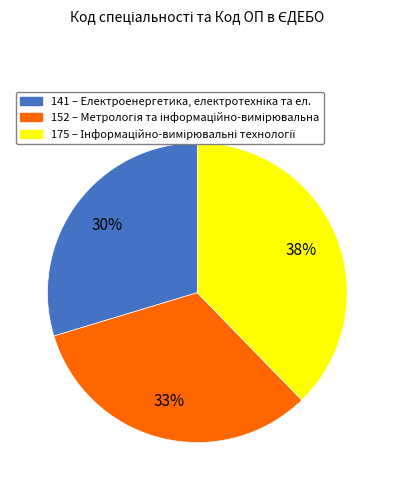

To the nearest percent, what is the difference between the 141 and 175 slice percentages?

8%